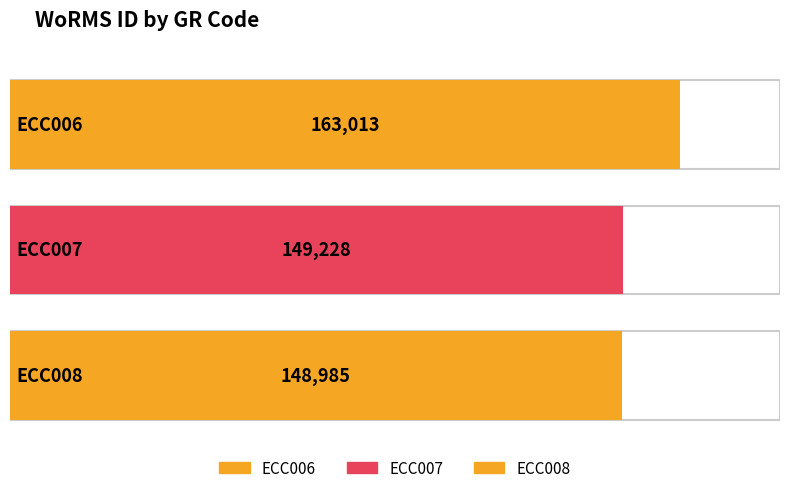

Which category has the highest value across all series?

ECC006